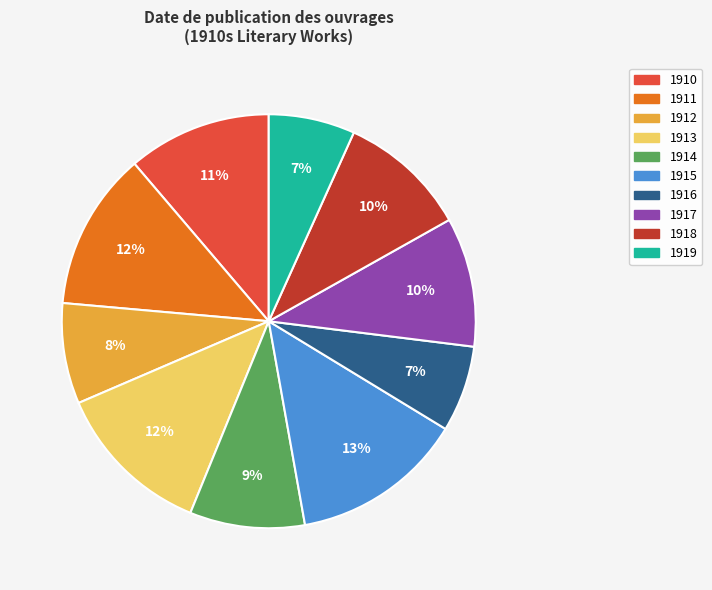

To the nearest percent, what is the combined percentage of 1910 and 1914?

20%